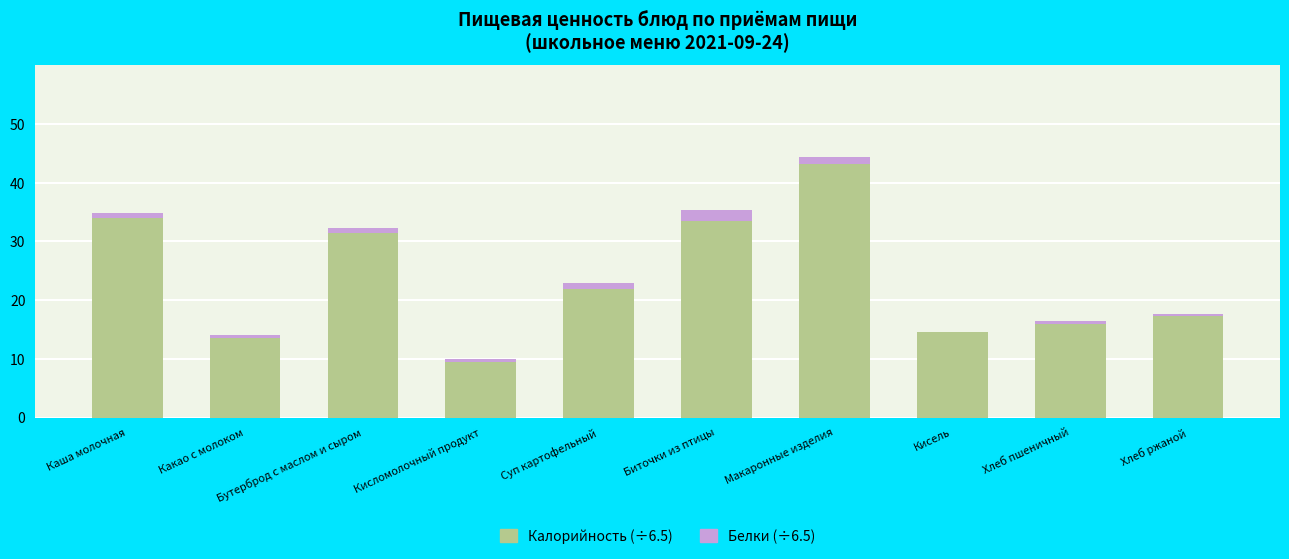

At which category is the sum across all series the highest?

Макаронные изделия